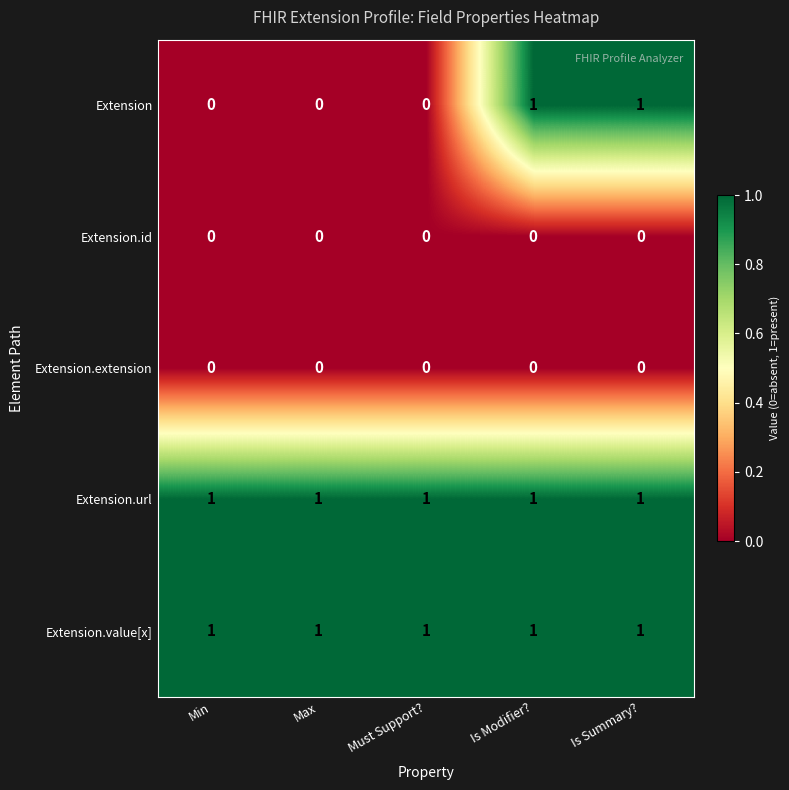

What is the sum of all Extension.url values?

5